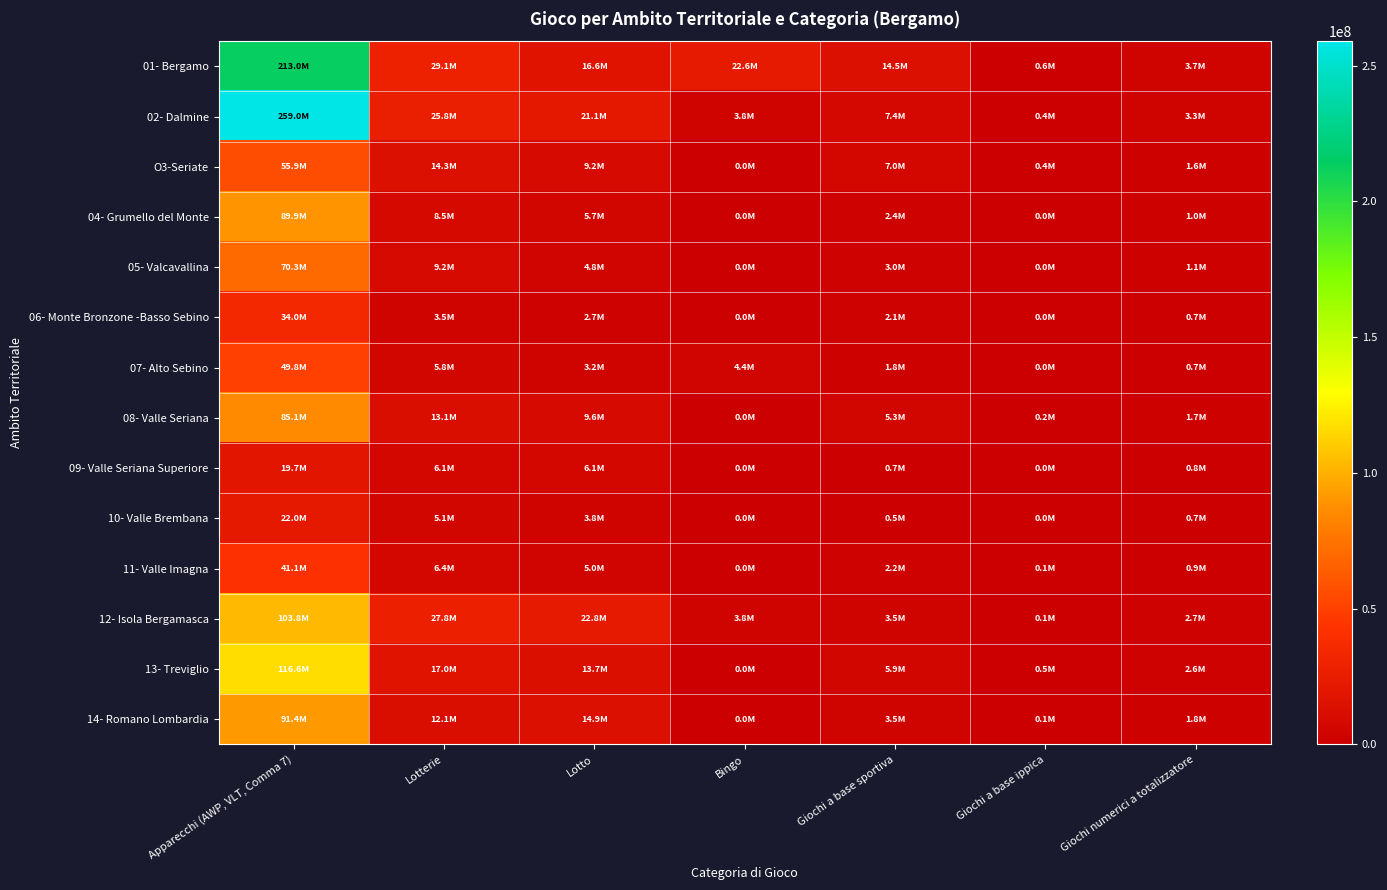

Reading left to right, transcribe all the data shown in this chart.

01- Bergamo: Apparecchi (AWP, VLT, Comma 7)=212975621.1	Lotterie=29143318.8	Lotto=16592772.5	Bingo=22567500.0	Giochi a base sportiva=14505038.7	Giochi a base ippica=598412.2	Giochi numerici a totalizzatore=3747960.5
02- Dalmine: Apparecchi (AWP, VLT, Comma 7)=259007068.9	Lotterie=25768434.5	Lotto=21146086.5	Bingo=3835500.0	Giochi a base sportiva=7370182.8	Giochi a base ippica=394102.8	Giochi numerici a totalizzatore=3290603.5
O3-Seriate: Apparecchi (AWP, VLT, Comma 7)=55858556.2	Lotterie=14329454.4	Lotto=9177475.0	Bingo=0.0	Giochi a base sportiva=7036788.8	Giochi a base ippica=448301.5	Giochi numerici a totalizzatore=1643286.5
04- Grumello del Monte: Apparecchi (AWP, VLT, Comma 7)=89872615.7	Lotterie=8514396.9	Lotto=5696732.5	Bingo=0.0	Giochi a base sportiva=2393144.9	Giochi a base ippica=17.0	Giochi numerici a totalizzatore=1012933.5
05- Valcavallina: Apparecchi (AWP, VLT, Comma 7)=70295770.9	Lotterie=9235574.2	Lotto=4806071.5	Bingo=0.0	Giochi a base sportiva=3015274.6	Giochi a base ippica=15860.2	Giochi numerici a totalizzatore=1100700.5
06- Monte Bronzone -Basso Sebino: Apparecchi (AWP, VLT, Comma 7)=34004971.9	Lotterie=3451059.5	Lotto=2722261.5	Bingo=0.0	Giochi a base sportiva=2145053.8	Giochi a base ippica=3061.0	Giochi numerici a totalizzatore=720713.5
07- Alto Sebino: Apparecchi (AWP, VLT, Comma 7)=49751696.1	Lotterie=5797430.4	Lotto=3210783.0	Bingo=4372500.0	Giochi a base sportiva=1775008.2	Giochi a base ippica=800.5	Giochi numerici a totalizzatore=724764.5
08- Valle Seriana: Apparecchi (AWP, VLT, Comma 7)=85125036.8	Lotterie=13094811.1	Lotto=9594029.5	Bingo=0.0	Giochi a base sportiva=5260480.9	Giochi a base ippica=215052.8	Giochi numerici a totalizzatore=1713993.5
09- Valle Seriana Superiore: Apparecchi (AWP, VLT, Comma 7)=19733676.9	Lotterie=6096227.6	Lotto=6074408.5	Bingo=0.0	Giochi a base sportiva=667455.8	Giochi a base ippica=17286.5	Giochi numerici a totalizzatore=831213.0
10- Valle Brembana: Apparecchi (AWP, VLT, Comma 7)=21976049.8	Lotterie=5082628.6	Lotto=3808436.5	Bingo=0.0	Giochi a base sportiva=457895.0	Giochi a base ippica=2848.5	Giochi numerici a totalizzatore=726793.0
11- Valle Imagna: Apparecchi (AWP, VLT, Comma 7)=41068914.4	Lotterie=6386677.0	Lotto=5011297.0	Bingo=0.0	Giochi a base sportiva=2204856.6	Giochi a base ippica=76472.5	Giochi numerici a totalizzatore=886614.5
12- Isola Bergamasca: Apparecchi (AWP, VLT, Comma 7)=103754125.1	Lotterie=27775731.0	Lotto=22818608.0	Bingo=3786000.0	Giochi a base sportiva=3464079.4	Giochi a base ippica=88168.2	Giochi numerici a totalizzatore=2736234.5
13- Treviglio: Apparecchi (AWP, VLT, Comma 7)=116649503.2	Lotterie=16959979.7	Lotto=13658015.0	Bingo=0.0	Giochi a base sportiva=5889773.4	Giochi a base ippica=479780.2	Giochi numerici a totalizzatore=2602873.0
14- Romano Lombardia: Apparecchi (AWP, VLT, Comma 7)=91441739.3	Lotterie=12059376.4	Lotto=14899618.0	Bingo=0.0	Giochi a base sportiva=3466293.0	Giochi a base ippica=56998.8	Giochi numerici a totalizzatore=1818572.5